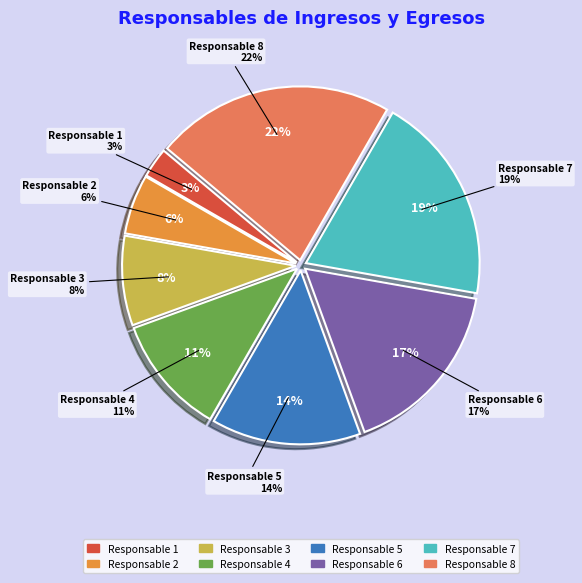

To the nearest percent, what is the difference between the largest and smallest slice percentages?

19%